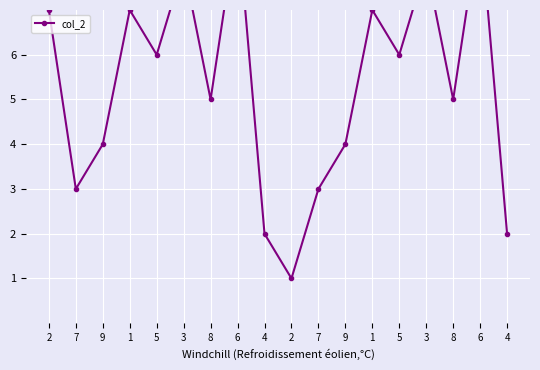

How many lines are shown in the chart?

1